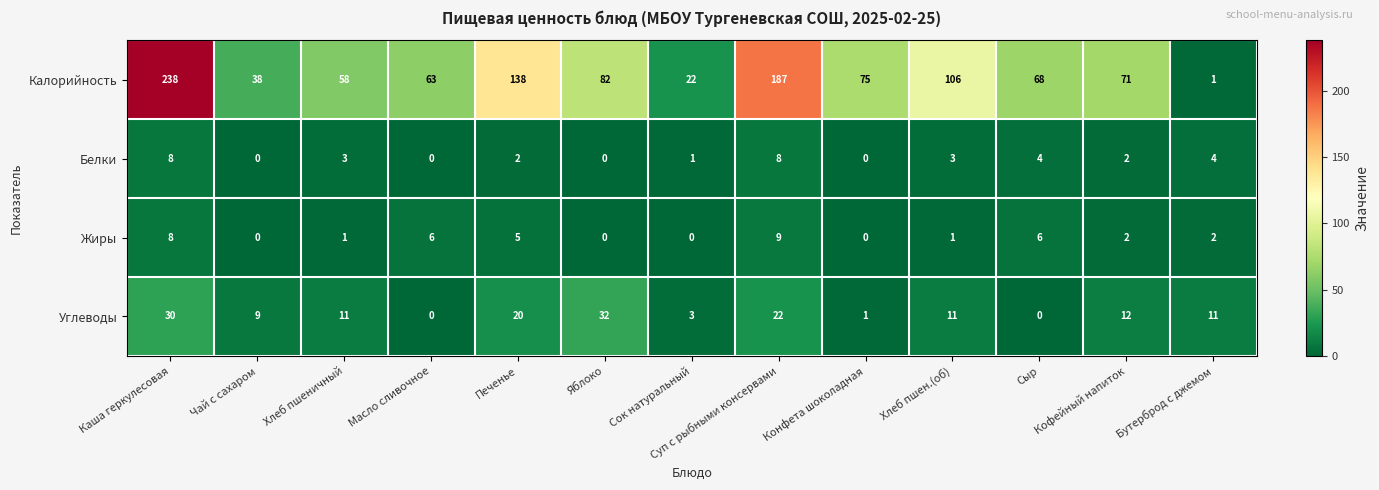

Which series changed the most between Масло сливочное and Хлеб пшен.(об)?

Калорийность